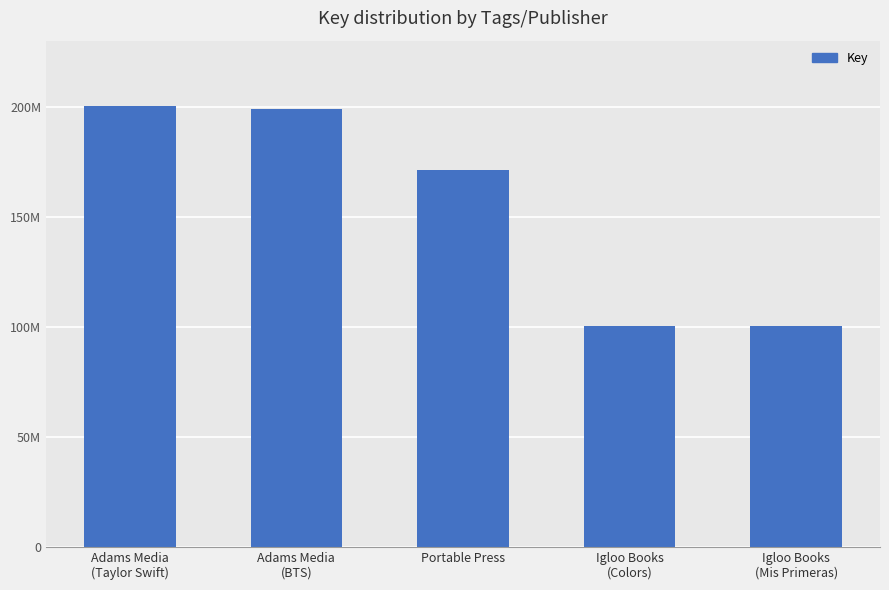

Are the bars horizontal?

No